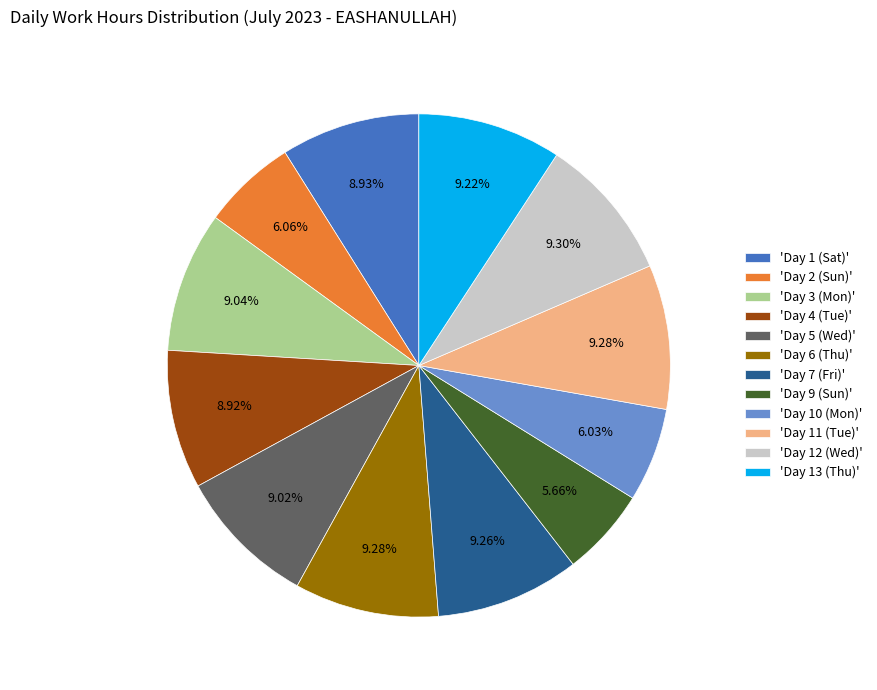

How many slices are in this pie chart?

12